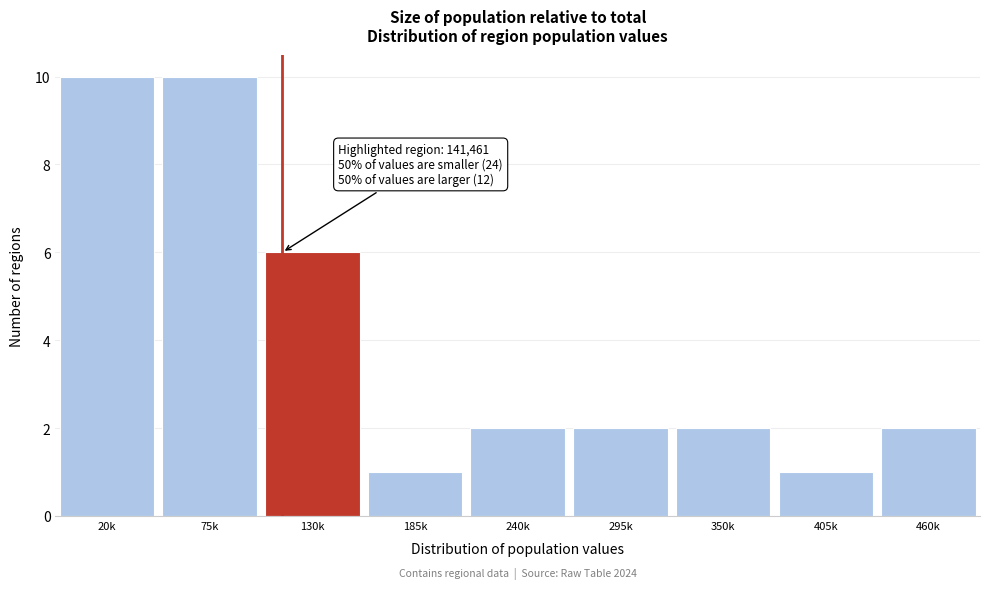

Reading left to right, extract all data points from this chart.

20k=10	75k=10	130k=6	185k=1	240k=2	295k=2	350k=2	405k=1	460k=2